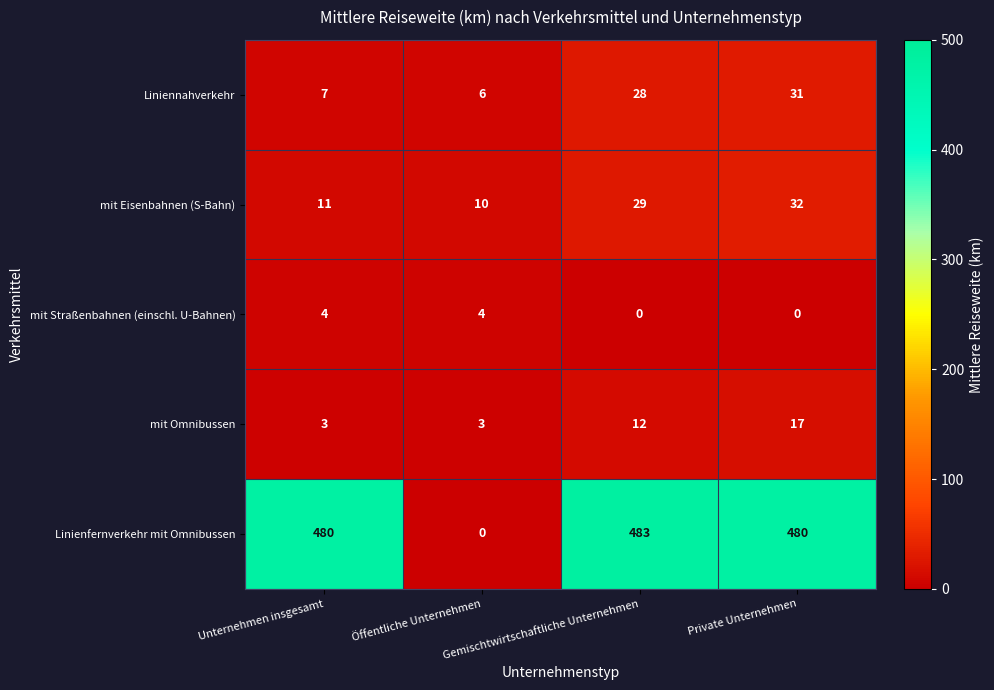

List the series in order of their peak value, lowest first.

mit Straßenbahnen (einschl. U-Bahnen), mit Omnibussen, Liniennahverkehr, mit Eisenbahnen (S-Bahn), Linienfernverkehr mit Omnibussen